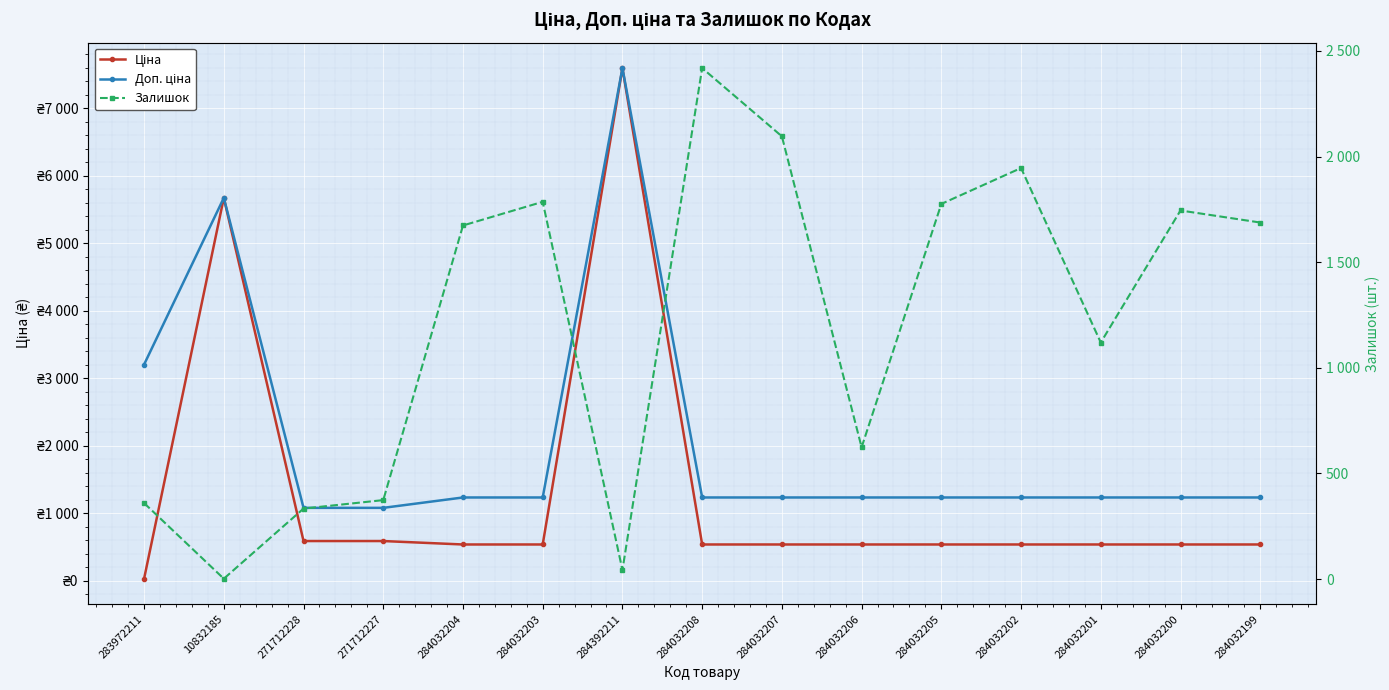

List the labels in order of Ціна value, smallest first.

283972211, 284032204, 284032203, 284032208, 284032207, 284032206, 284032205, 284032202, 284032201, 284032200, 284032199, 271712228, 271712227, 10832185, 284392211